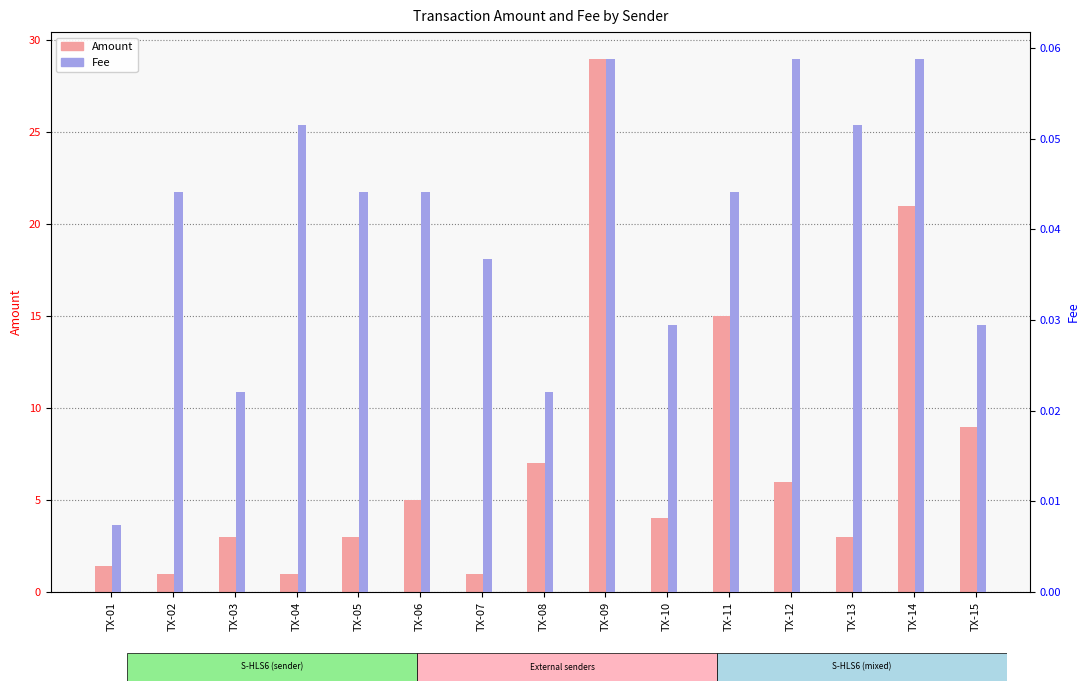

List the labels in order of Fee value, smallest first.

TX-01, TX-03, TX-08, TX-10, TX-15, TX-07, TX-02, TX-05, TX-06, TX-11, TX-04, TX-13, TX-09, TX-12, TX-14